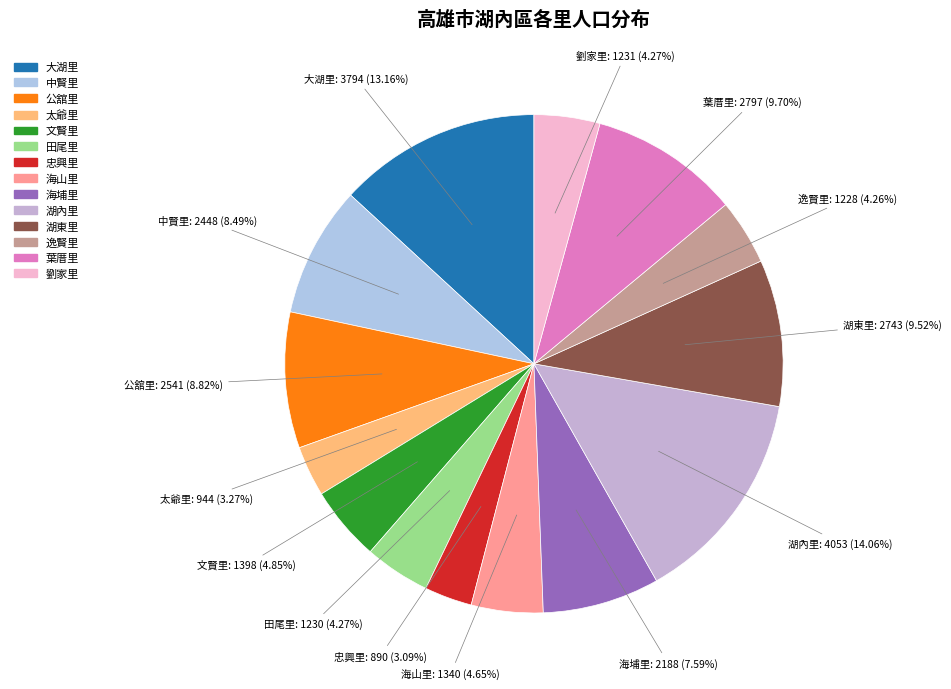

Which category has the biggest portion of the pie?

湖內里